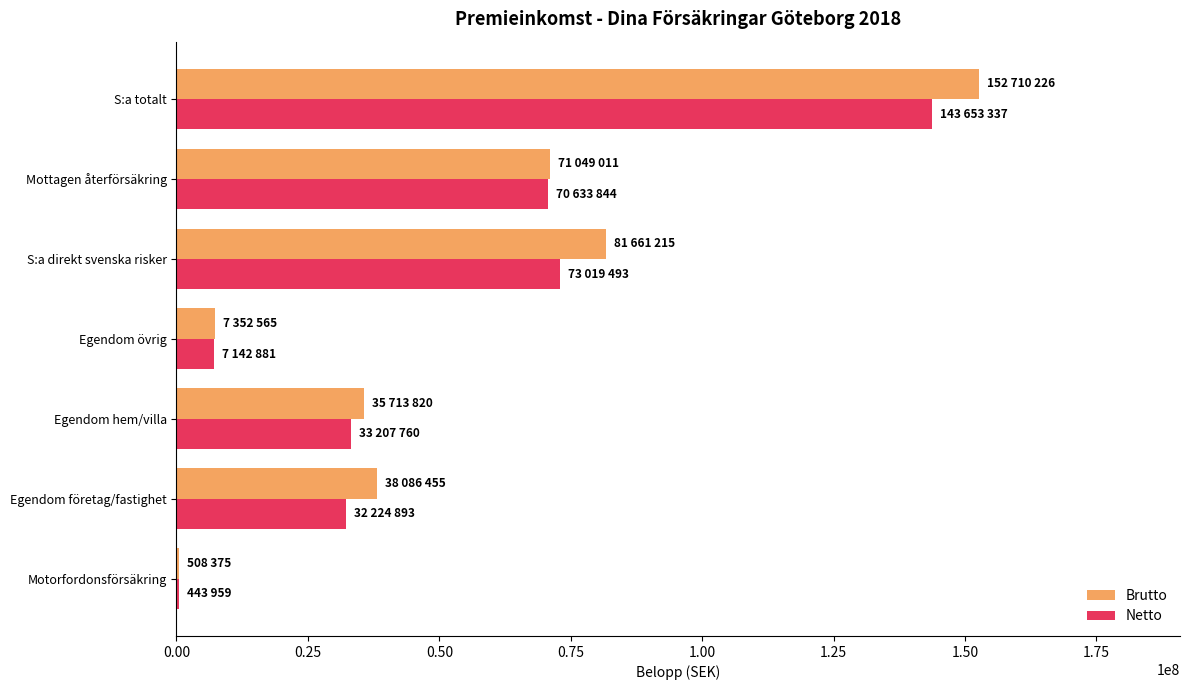

The value of Brutto at Egendom övrig is 7352565. True or false?

True